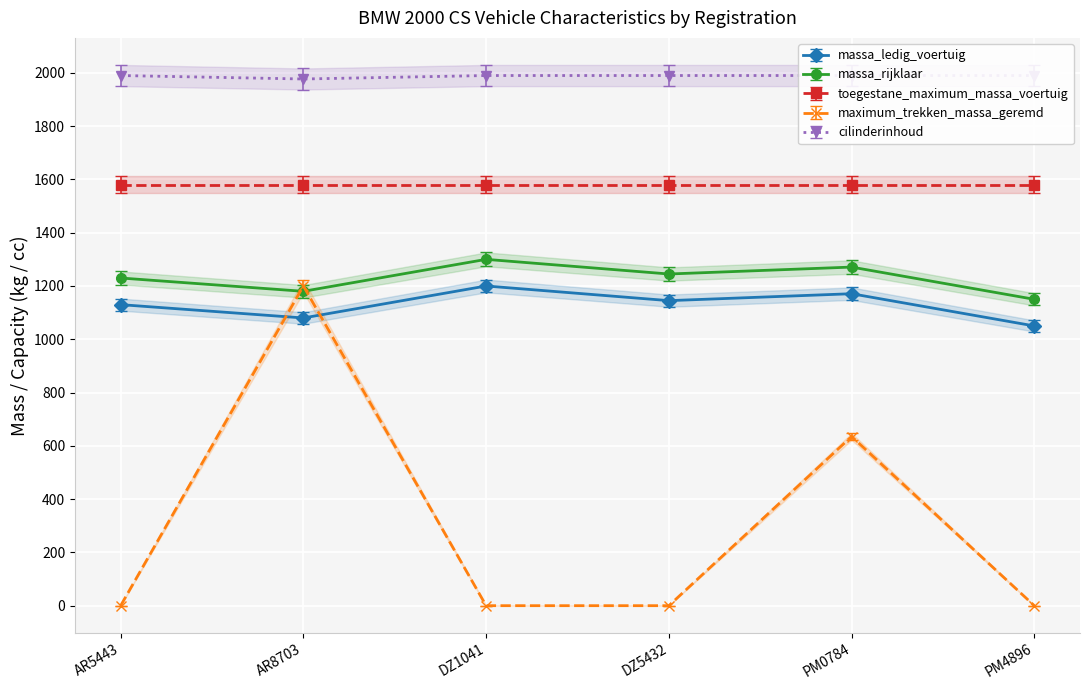

Is the value of massa_rijklaar at DZ1041 greater than the value of maximum_trekken_massa_geremd at DZ5432?

Yes